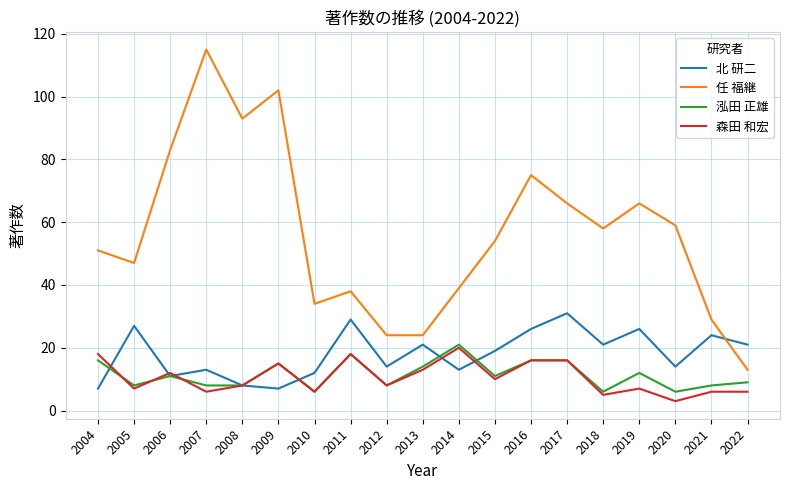

What is the difference between the 森田 和宏 values at 2022 and 2011?

12